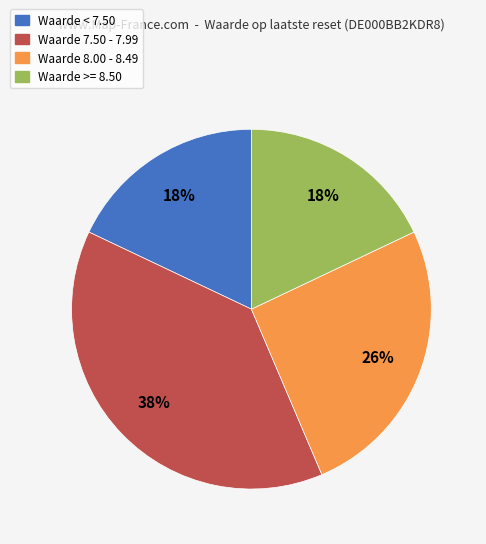

Is there a majority slice in this chart?

No